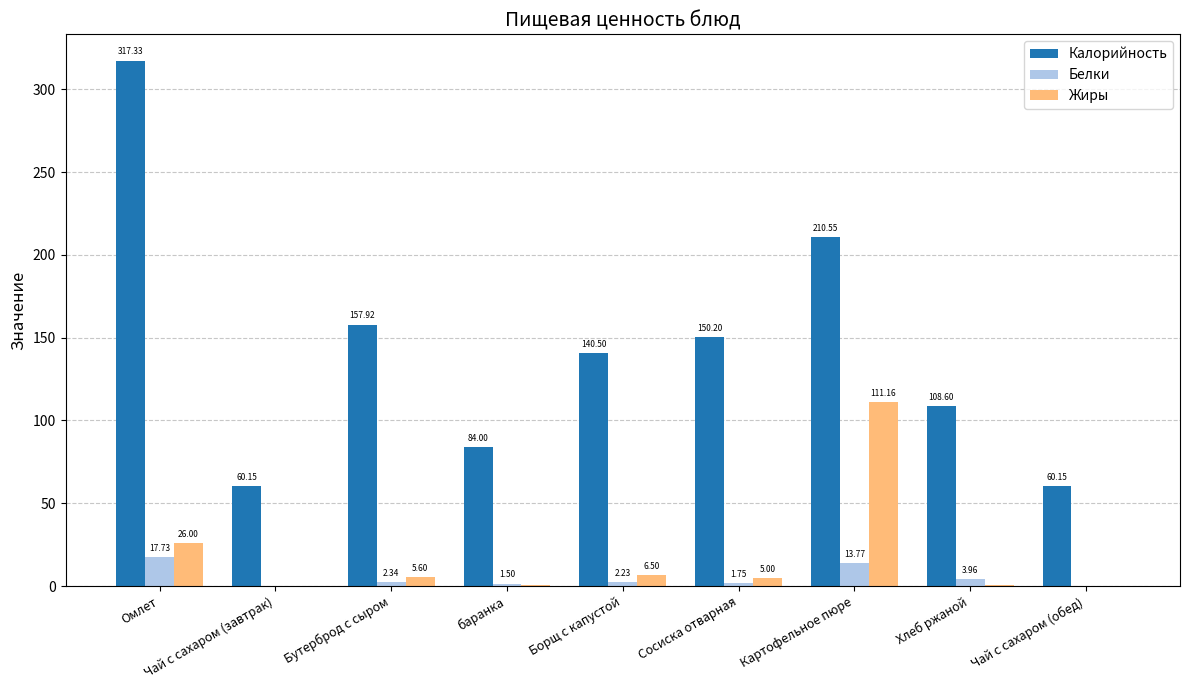

Which category has the highest value across all series?

Омлет